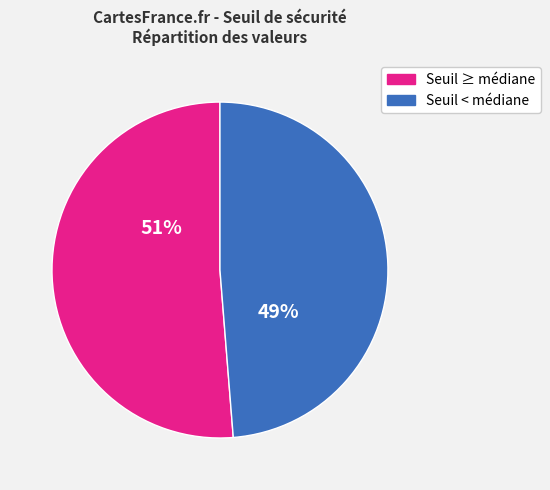

Between Seuil ≥ médiane and Seuil < médiane, which is larger?

Seuil ≥ médiane